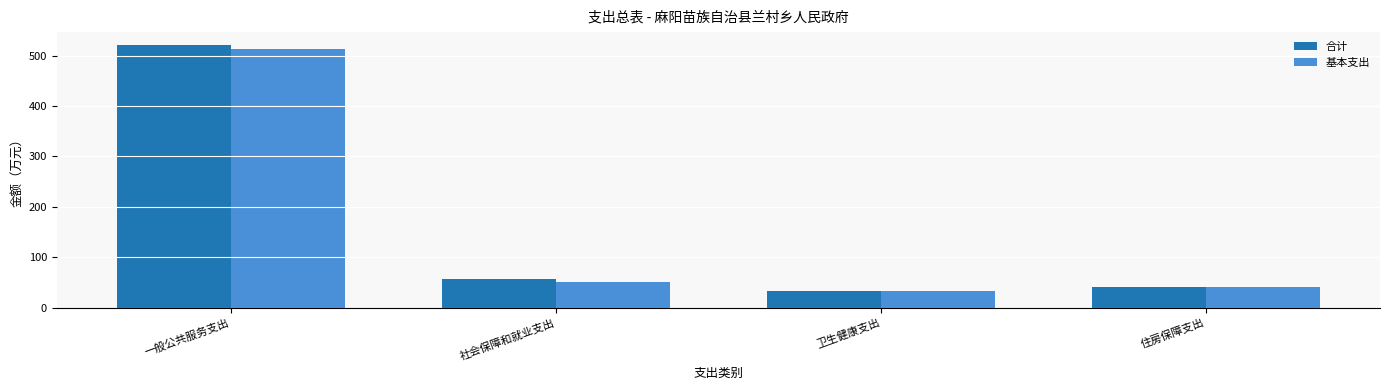

Reading right to left, extract all data points from this chart.

合计: 住房保障支出=41.6	卫生健康支出=33.4	社会保障和就业支出=56.1	一般公共服务支出=520.6
基本支出: 住房保障支出=41.6	卫生健康支出=33.4	社会保障和就业支出=51.1	一般公共服务支出=514.1